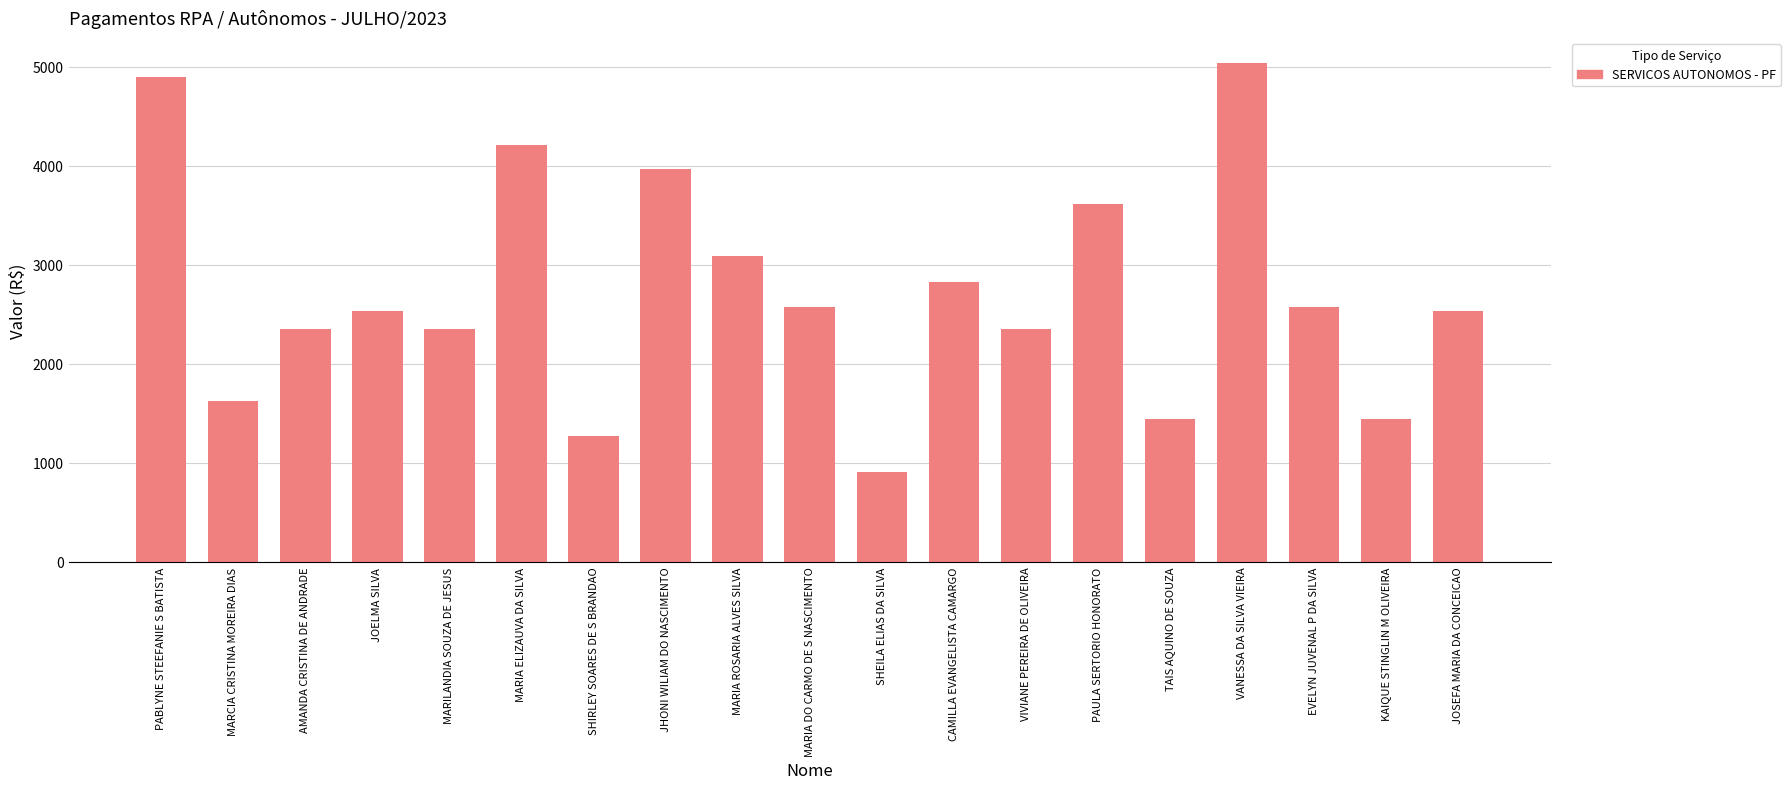

Does the chart contain stacked bars?

No